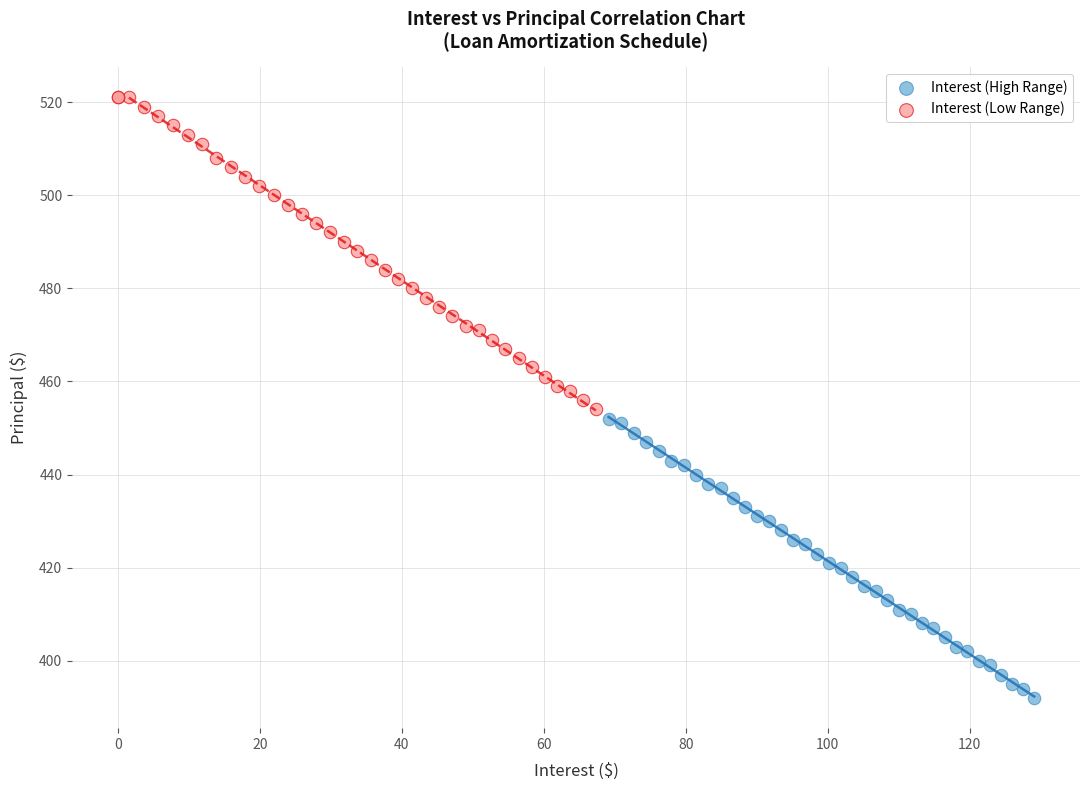

Which series reaches the maximum Y coordinate?

Interest (Low Range)